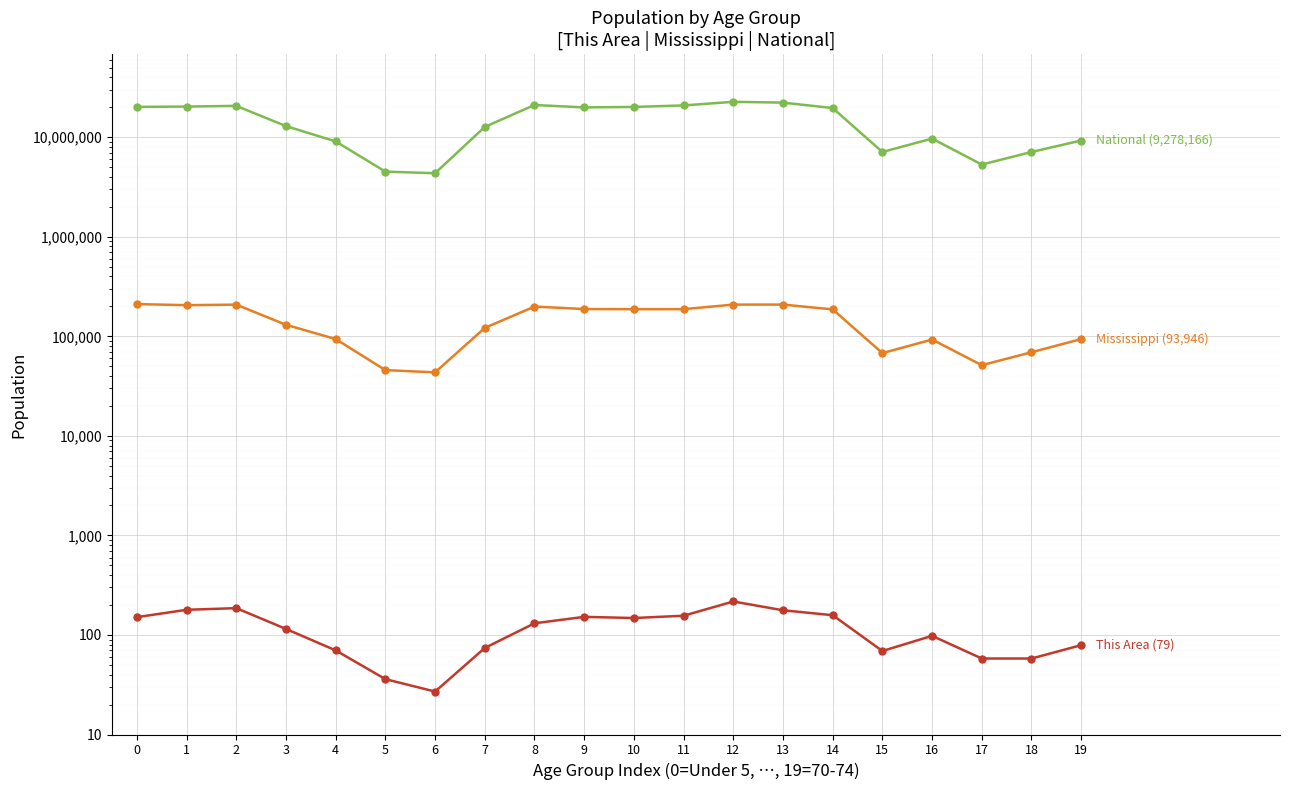

True or false: National (9,278,166) and Mississippi (93,946) intersect in this chart.

False